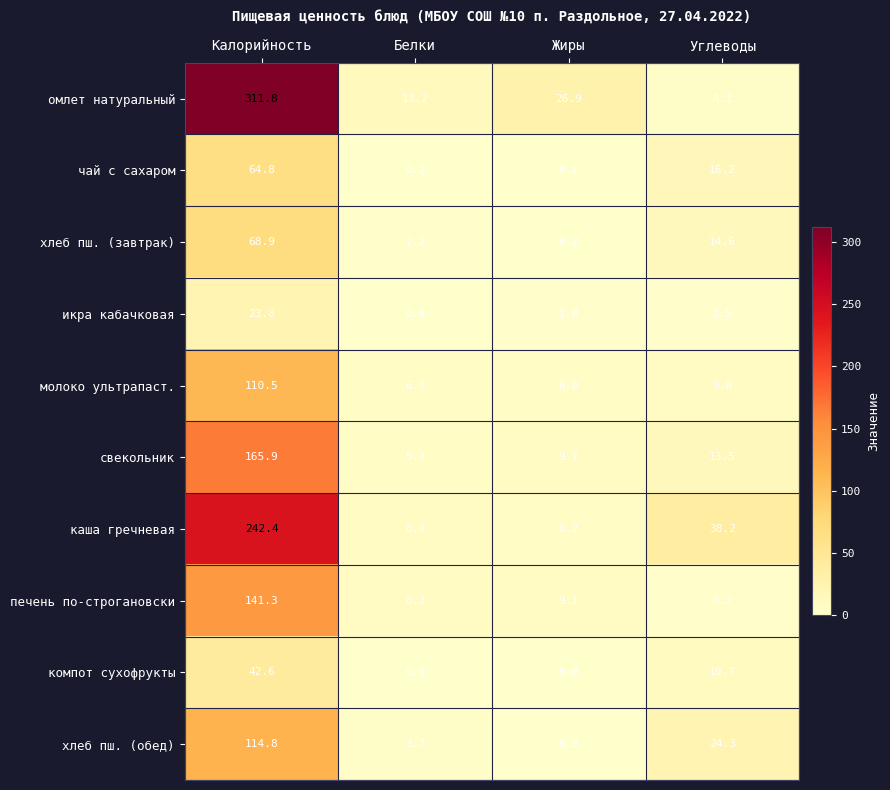

What is the difference between the maximum and minimum values in the молоко ультрапаст. series?

104.5